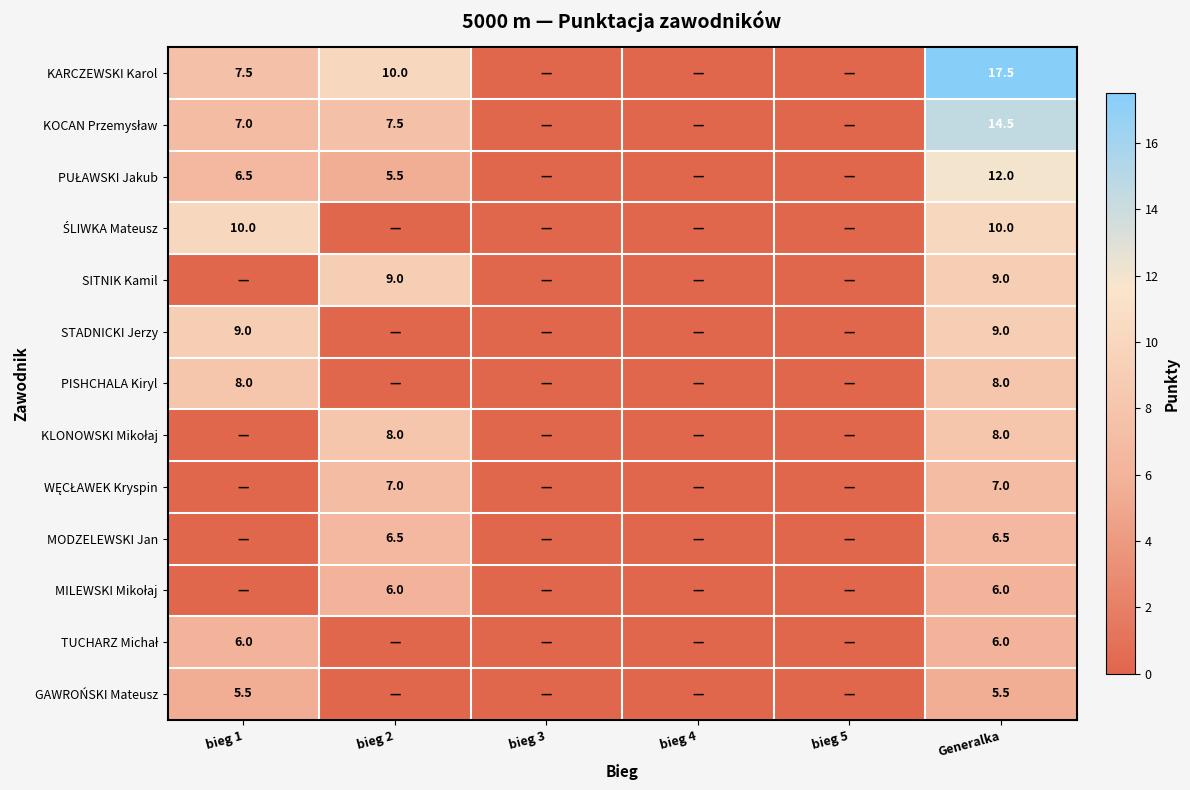

What is the average value of the MODZELEWSKI Jan series?

2.2